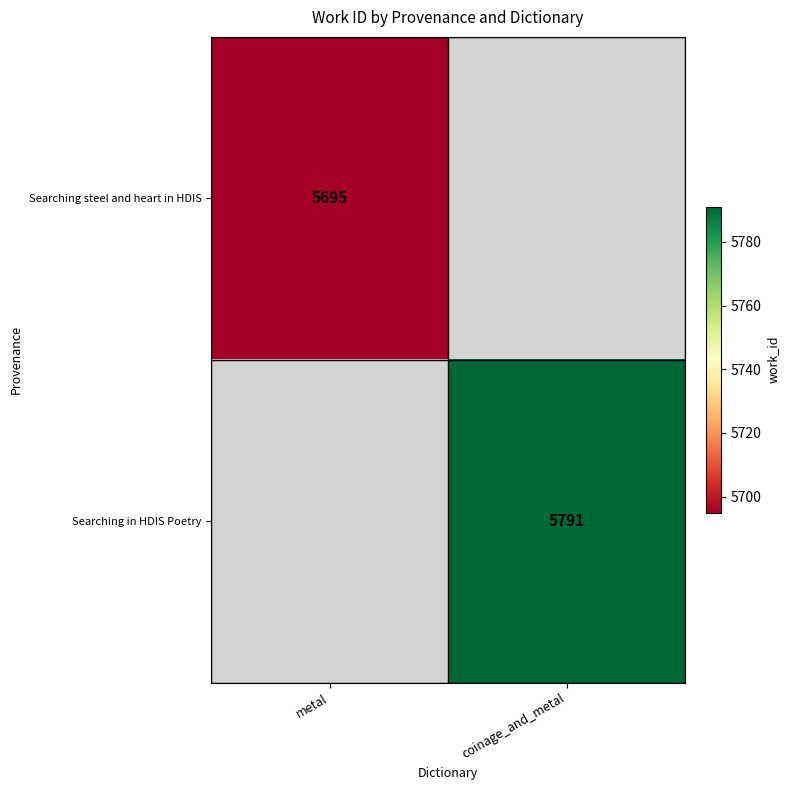

The value of Searching steel and heart in HDIS at metal is 7534. True or false?

False